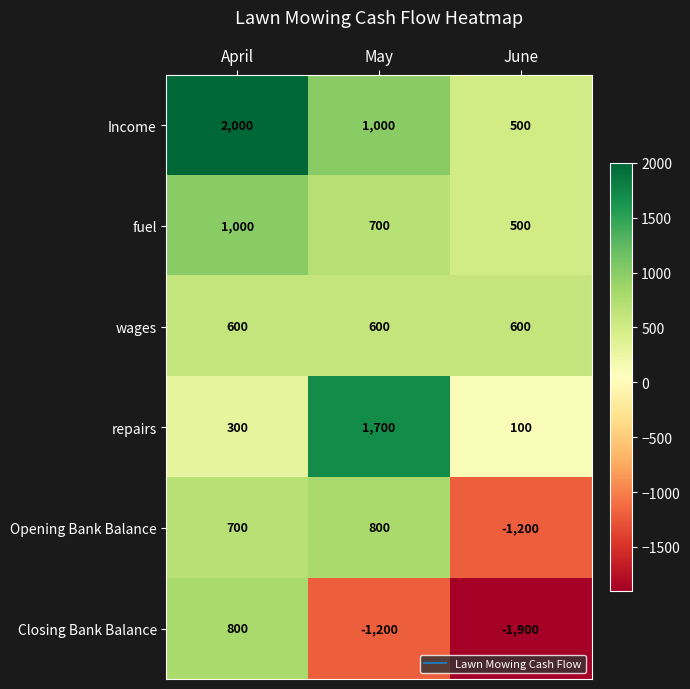

What is the spread (max minus min) of values at June?

2500